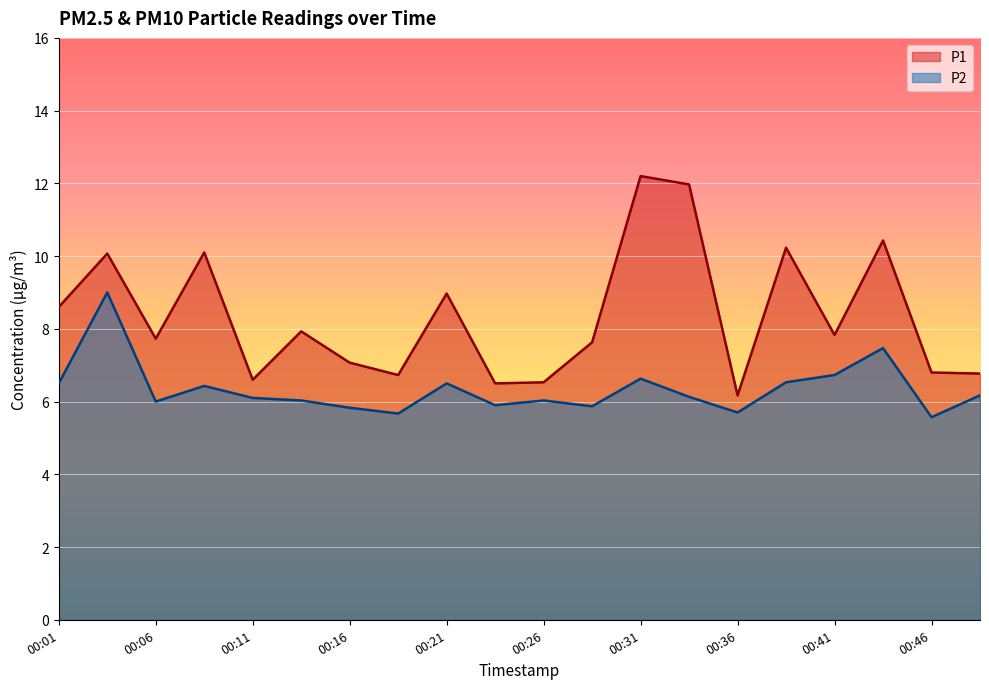

Which series changed the most between 00:24 and 00:29?

P1